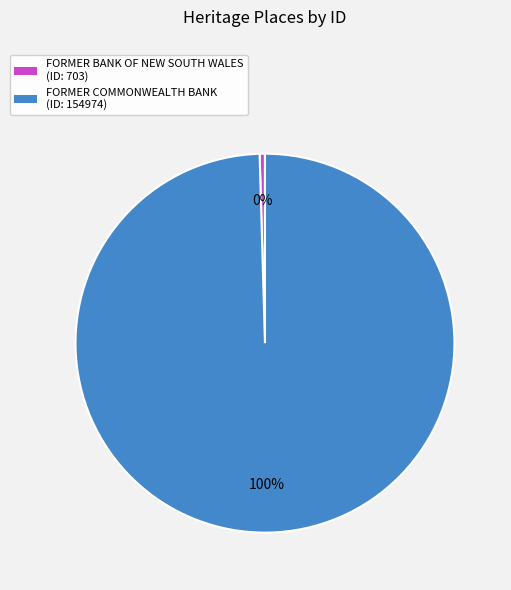

Combined, do FORMER BANK OF NEW SOUTH WALES and FORMER COMMONWEALTH BANK account for over 50%?

Yes